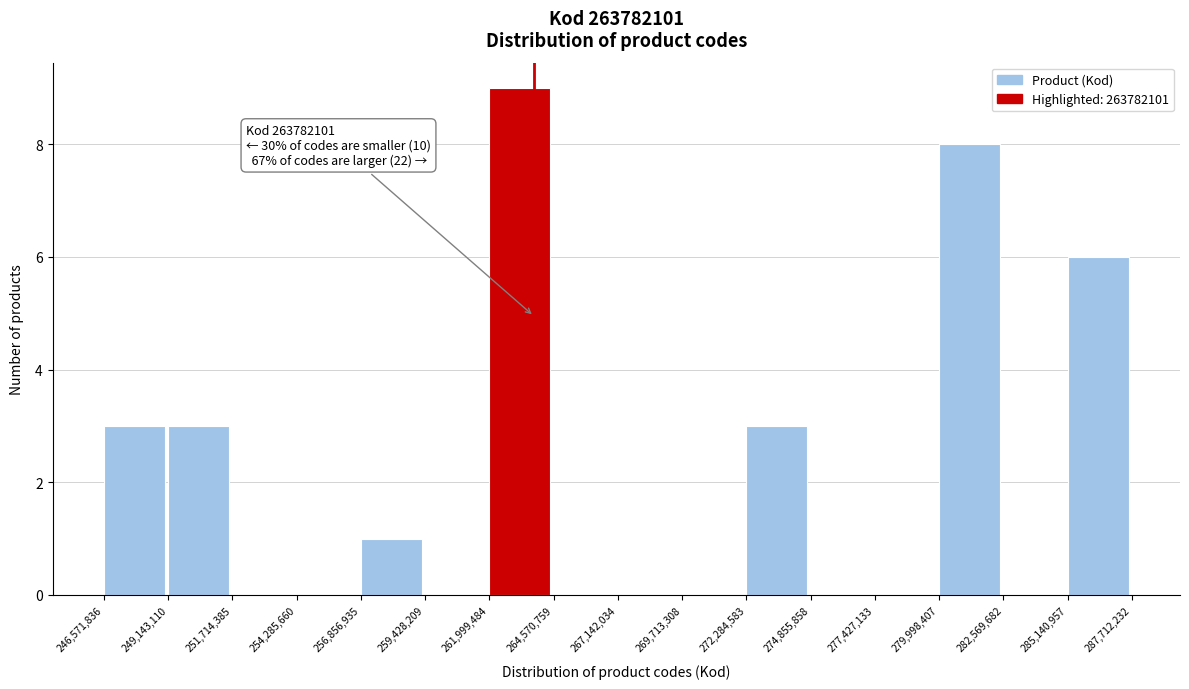

Which range on the x-axis has the tallest bar?

261,999,484 to 264,570,759